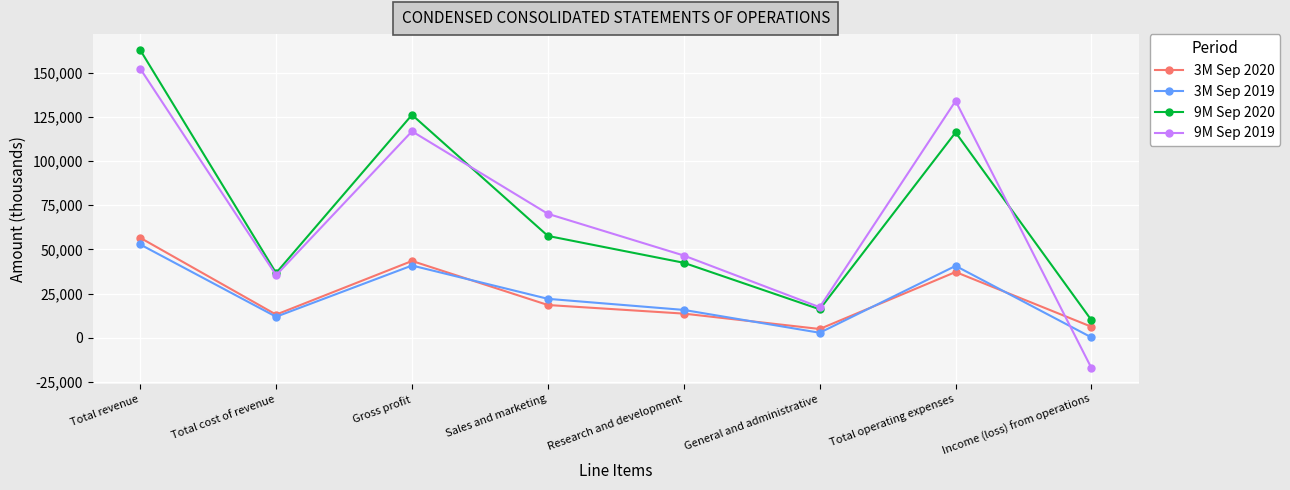

What is the value of the 3M Sep 2020 point at the 2nd from the left?

13123